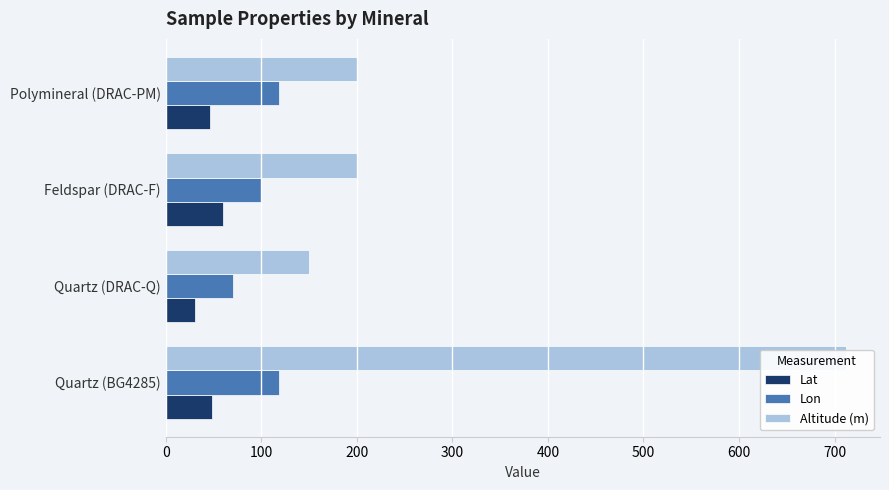

Is the value of Lat at Feldspar (DRAC-F) greater than the value of Lon at Quartz (DRAC-Q)?

No